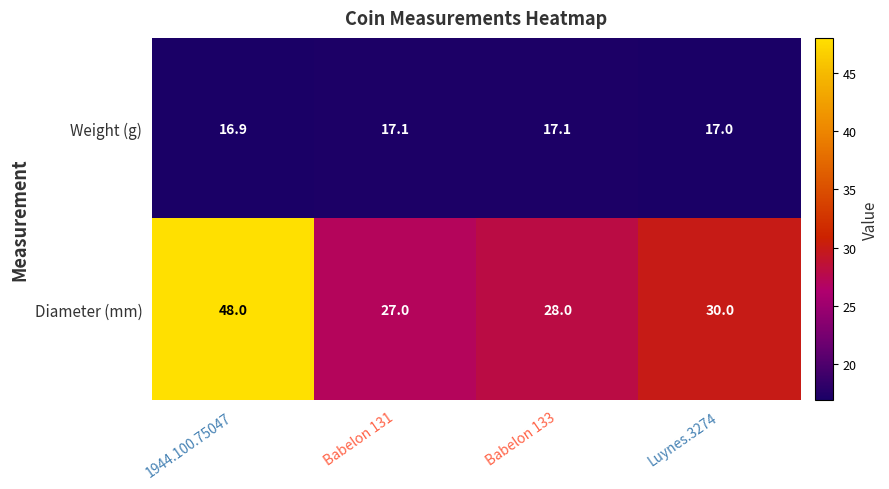

Where is Weight (g) nearest to the value 17?

Luynes.3274